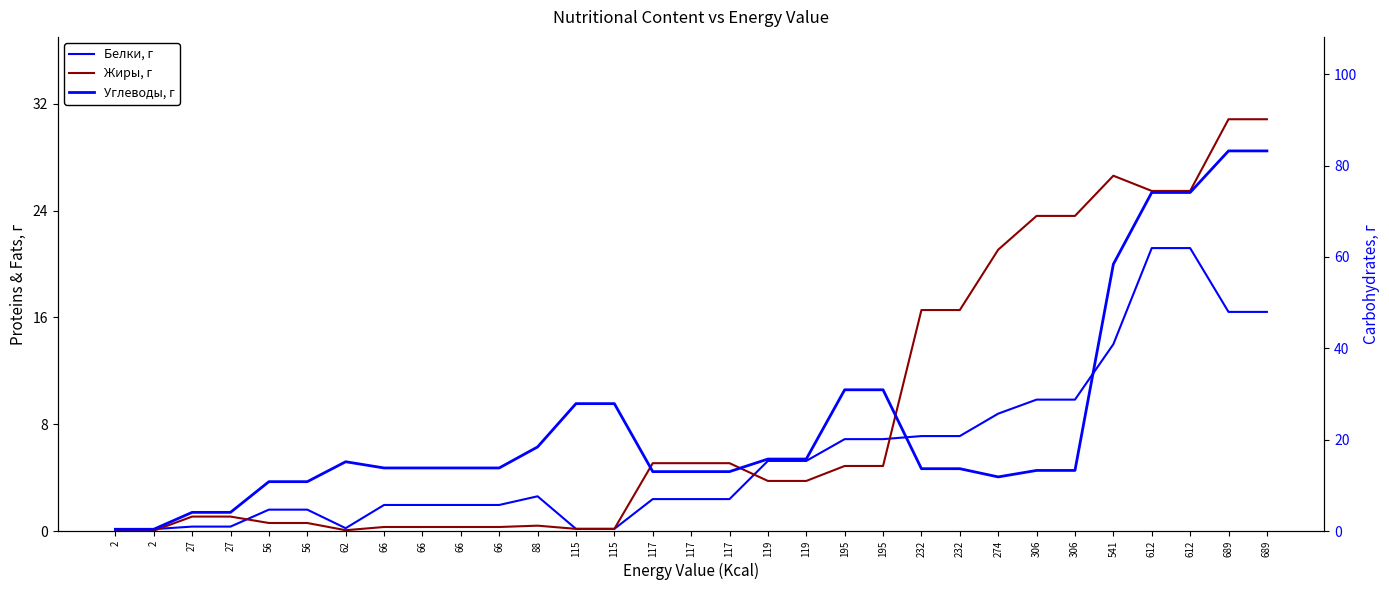

Which series changed the most between 66 and 66?

Белки, г